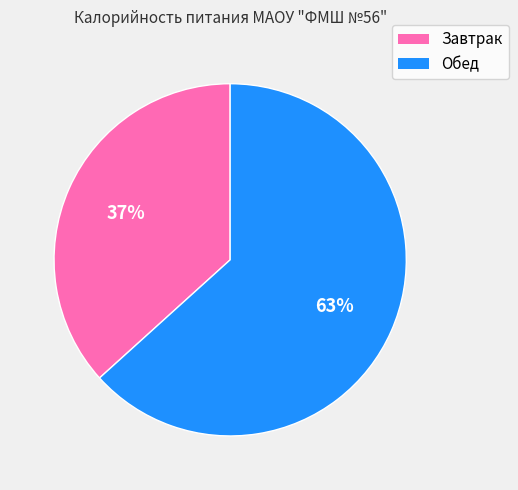

Is it true that Завтрак is 28% of the pie?

False